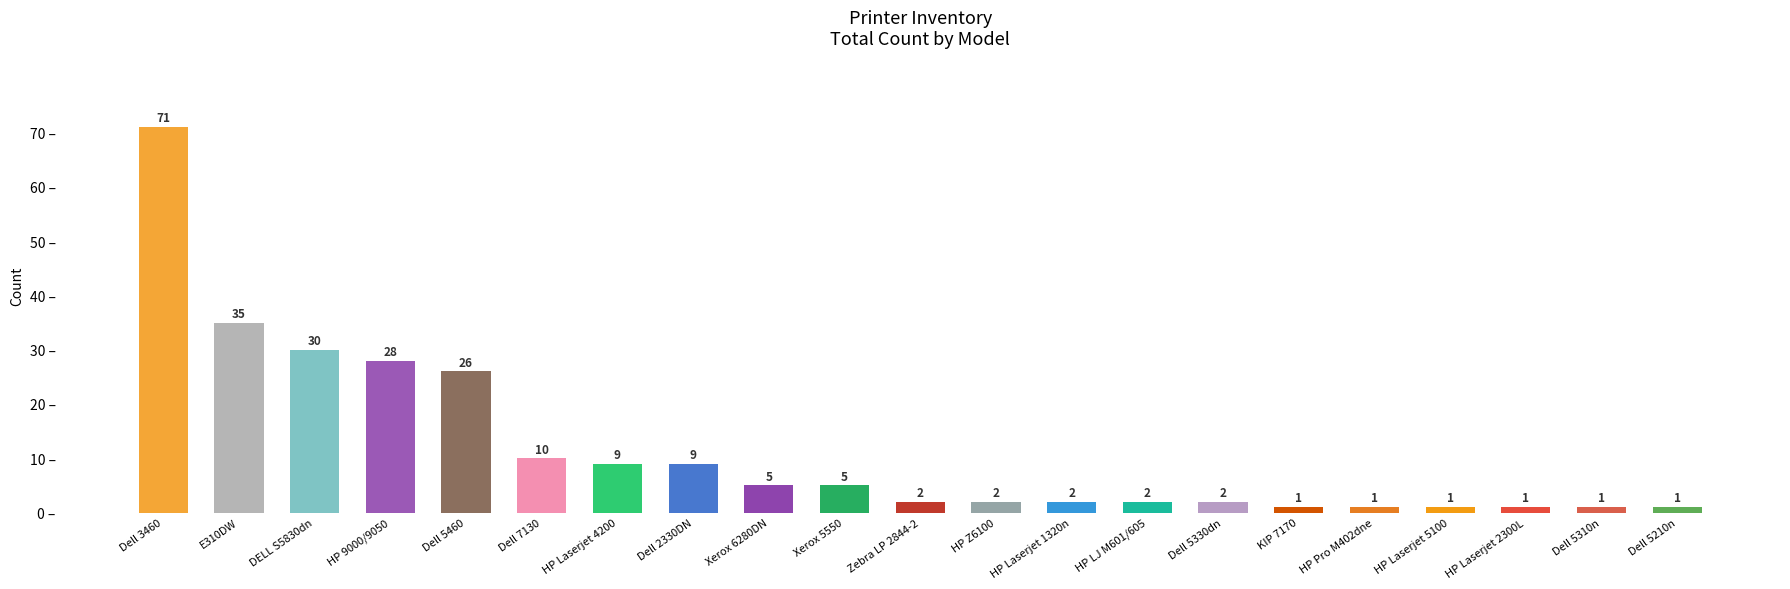

What position from the right is HP Laserjet 5100?

4